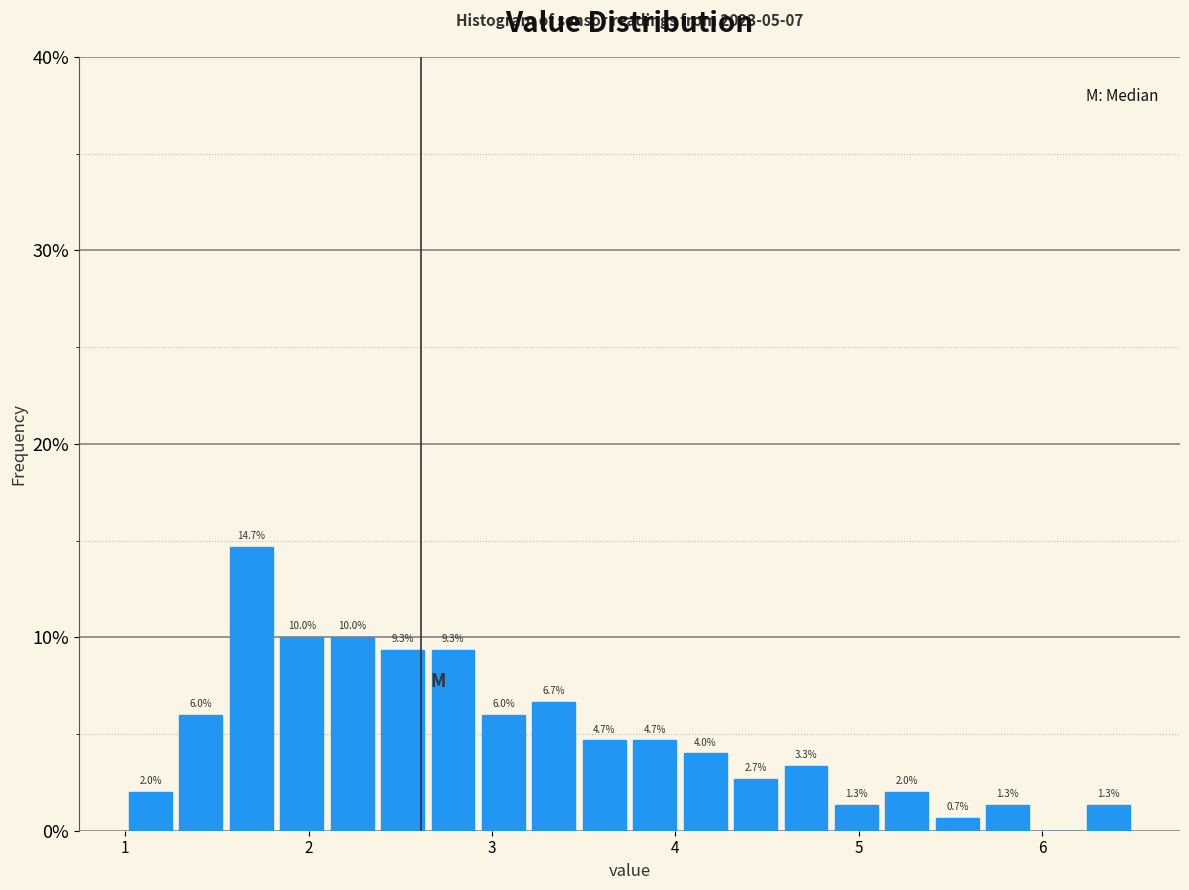

Read against the x-axis, roughly where is the centre of the tallest bar?

1.7